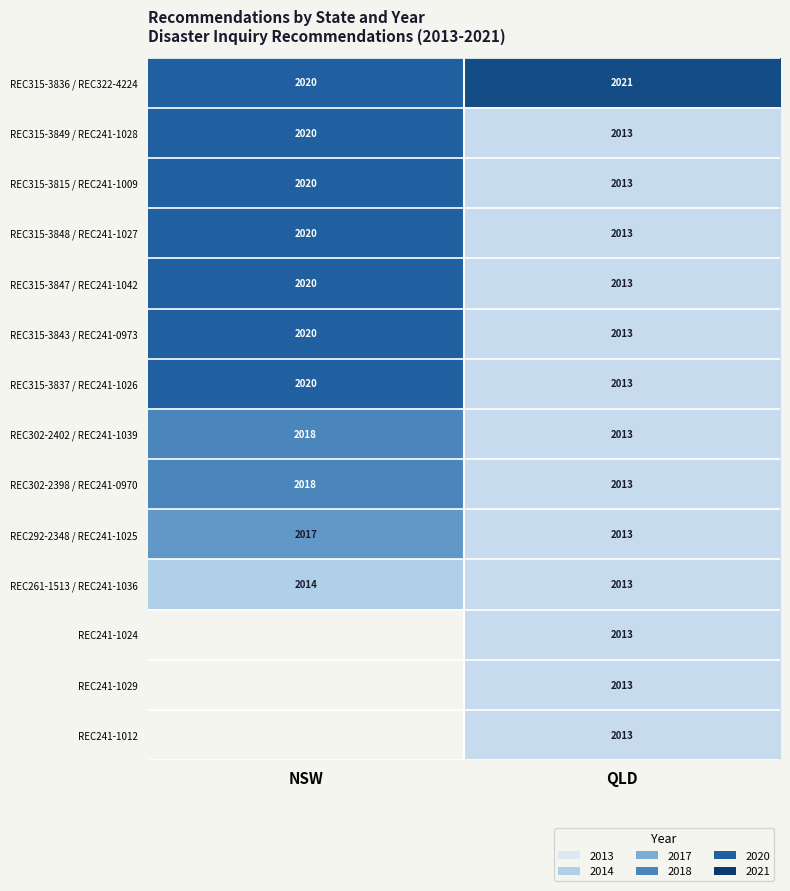

What is the total value across all series at QLD?

28190